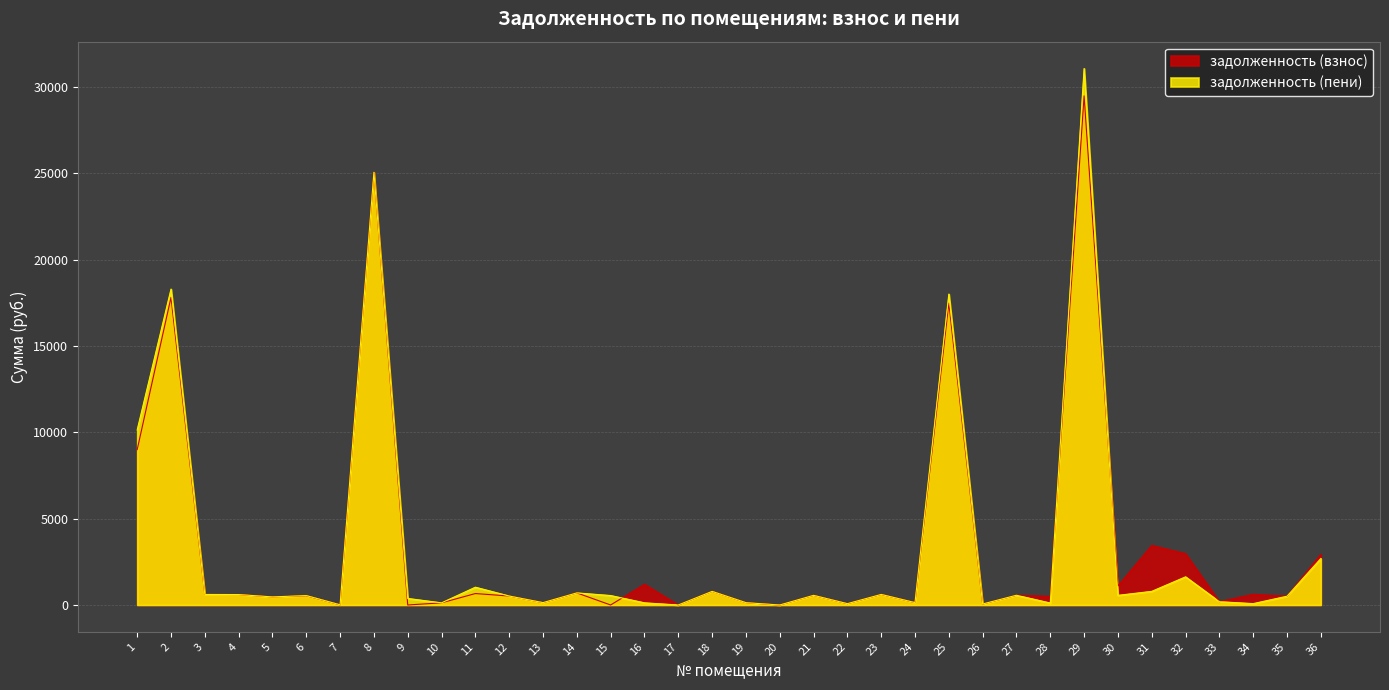

Reading left to right, list all the values displayed in this chart.

задолженность (взнос): 8995.0	17811.0	609.9	603.8	468.2	532.8	10.8	25057.1	0.0	124.1	662.3	518.6	136.9	699.3	0.0	1199.0	0.0	787.2	134.0	0.0	557.9	76.7	610.6	138.3	17484.8	57.3	563.8	496.6	29481.1	1103.5	3448.8	2969.8	189.3	619.9	507.6	2930.2
задолженность (пени): 10137.9	18292.7	609.9	603.8	468.2	543.3	10.8	25057.1	378.5	124.1	1029.3	518.6	136.9	699.3	546.9	124.5	0.0	787.2	134.0	0.0	557.9	76.7	610.6	138.3	18003.4	57.3	563.8	113.1	31066.5	557.8	789.2	1629.6	189.3	79.2	507.6	2691.0